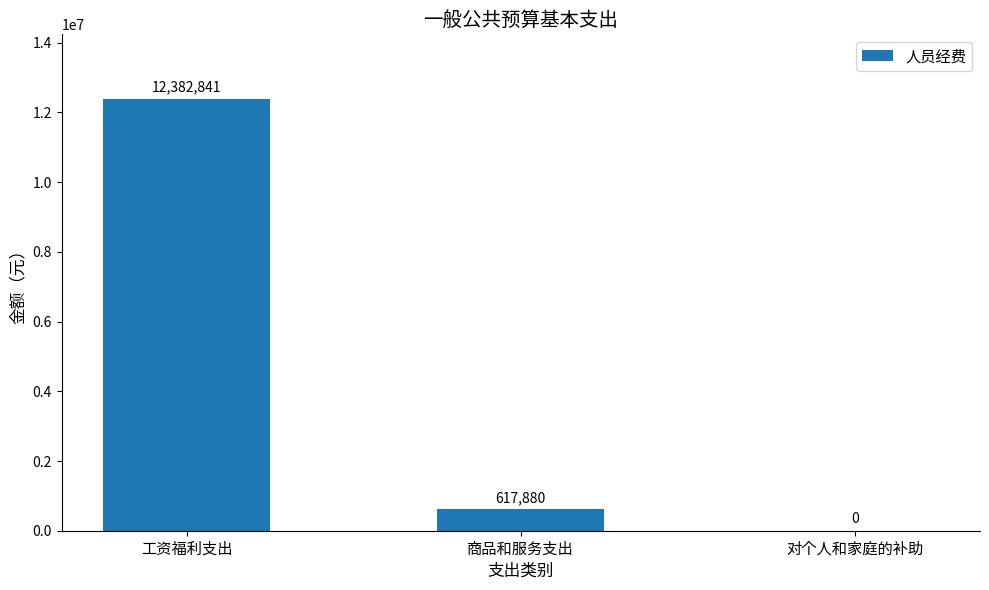

Between 对个人和家庭的补助 and 商品和服务支出, which is larger?

商品和服务支出